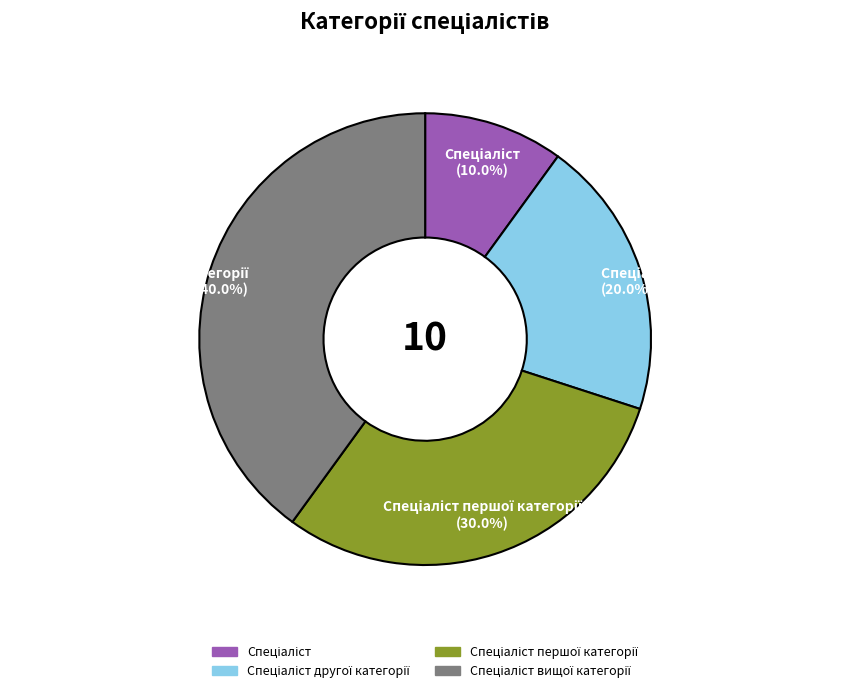

Is there any slice that represents more than half of the pie?

No